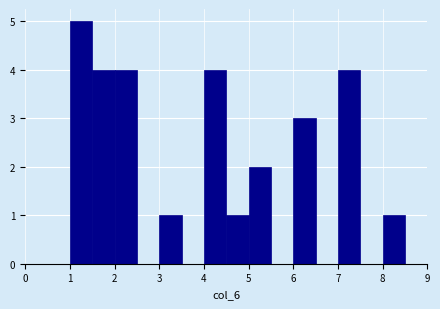

What is the height of the bar covering 4.0 to 4.5 on the x-axis? The values are not printed on the chart, so give them approximately, as read against the axis.

4